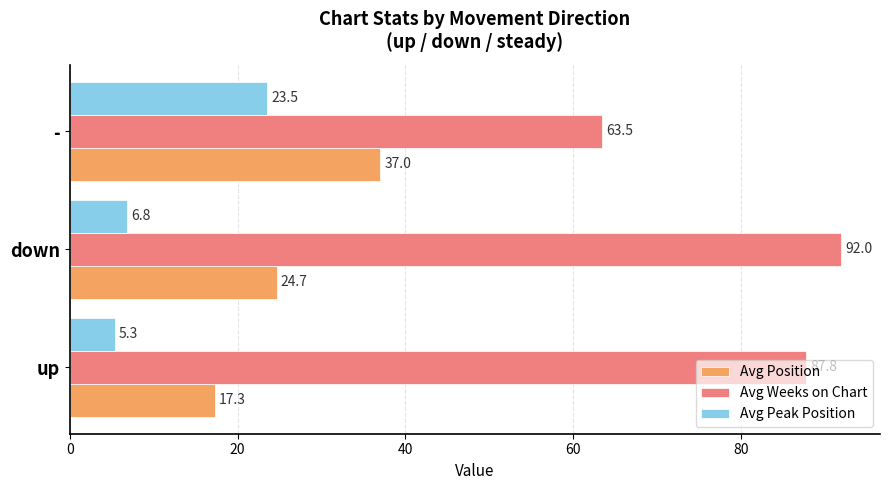

Between up and down, which series saw the biggest shift?

Avg Position